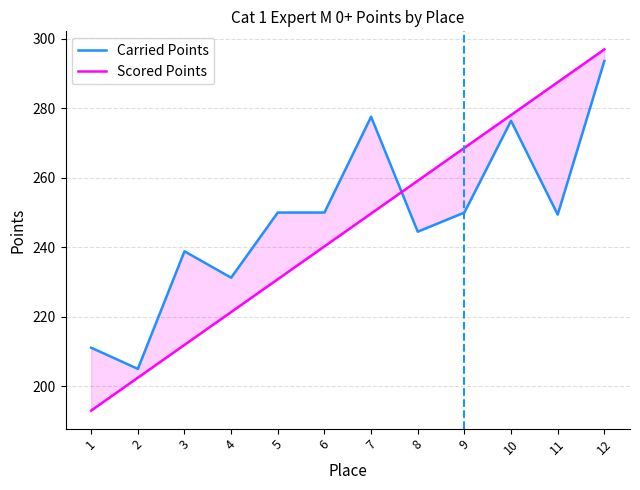

Rank the series by their average value, from highest to lowest.

Carried Points, Scored Points